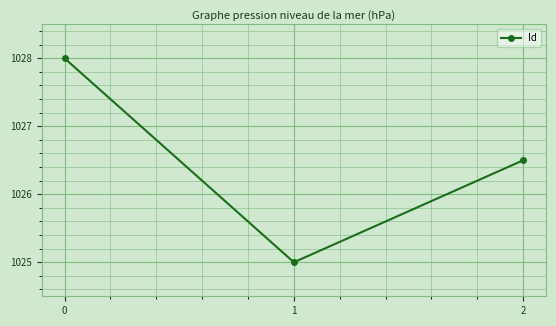

What is the minimum value shown in the chart?

1025.0